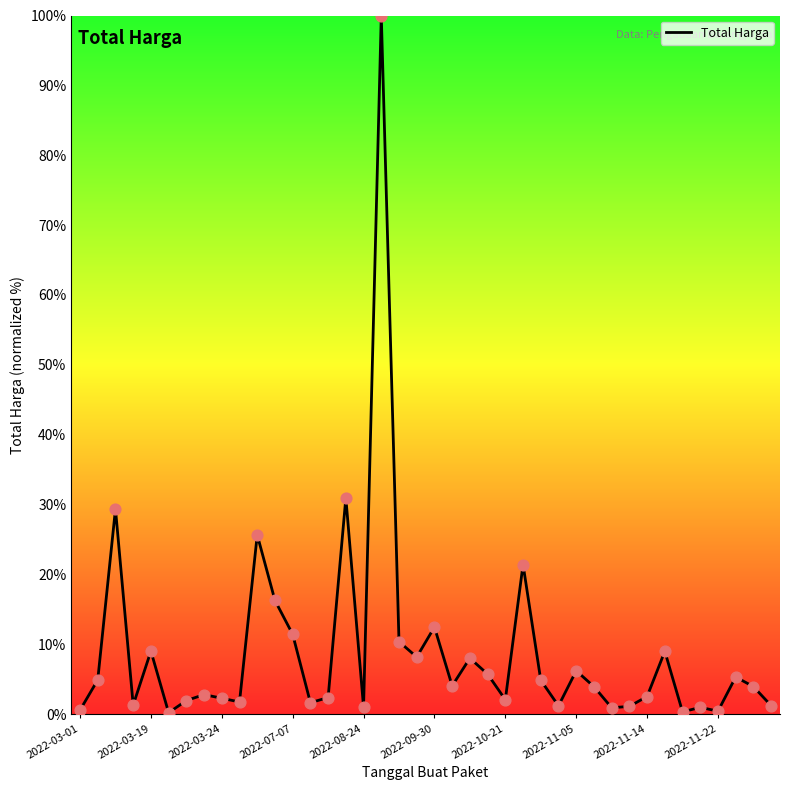

What is the difference between the maximum and minimum values?

99.8